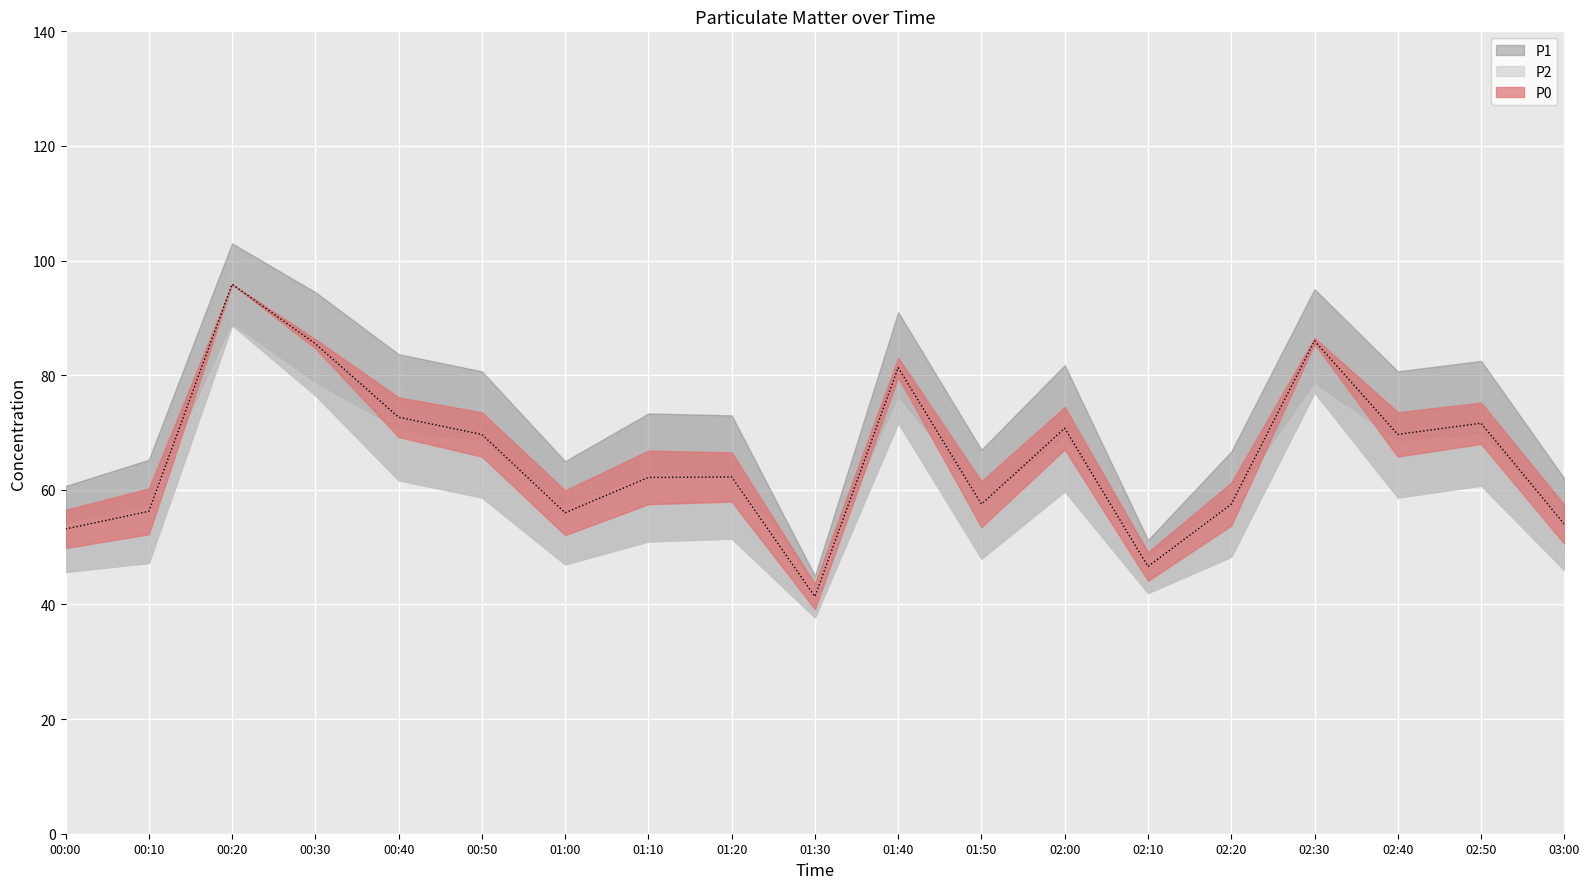

True or false: P2 has a value of 69.0 at 02:00.

True